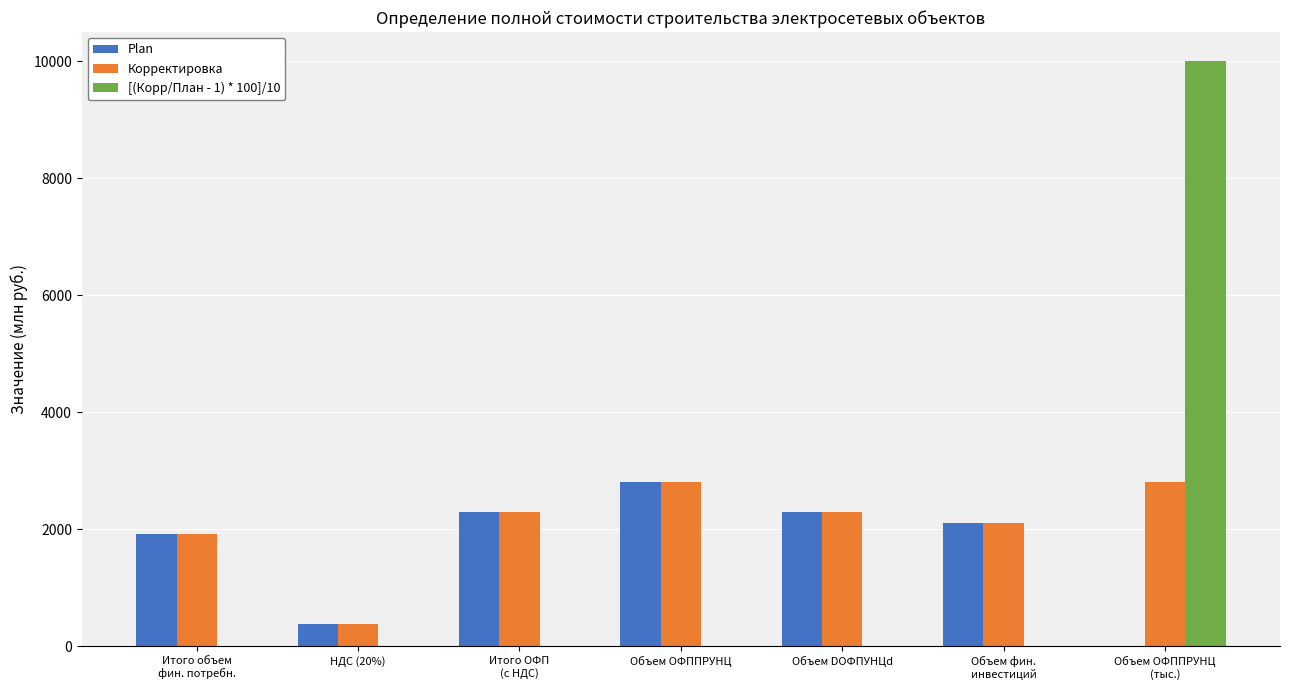

What is the sum of all Корректировка values?

14615.1